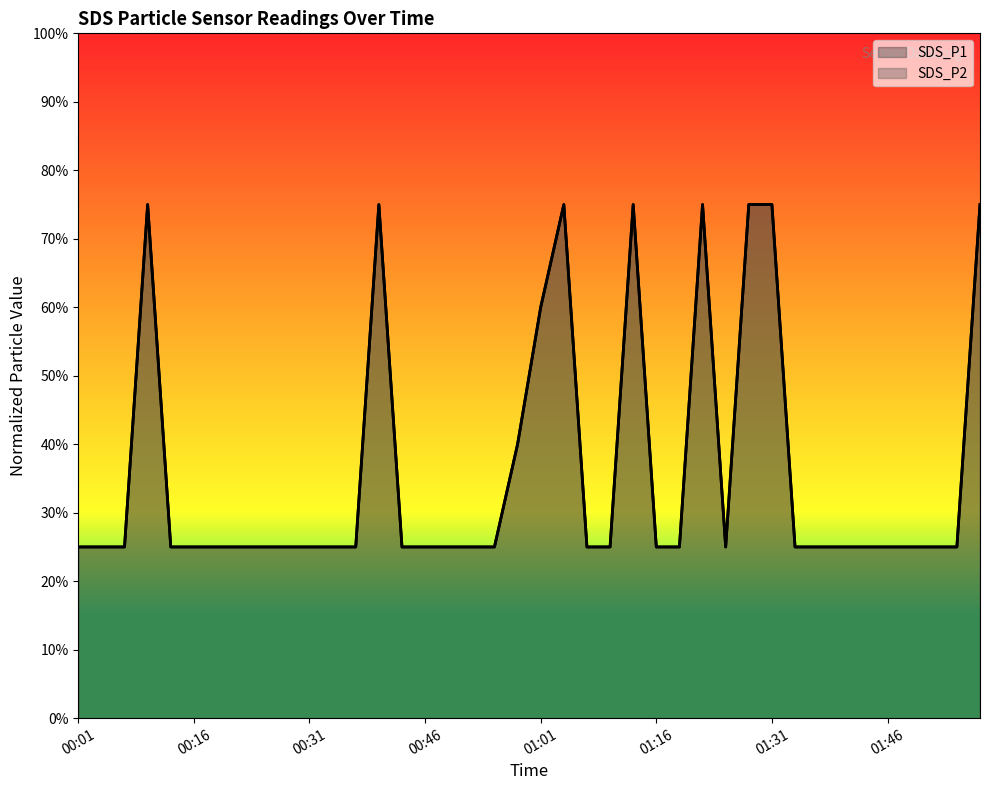

Which series has the largest total across all categories?

SDS_P1